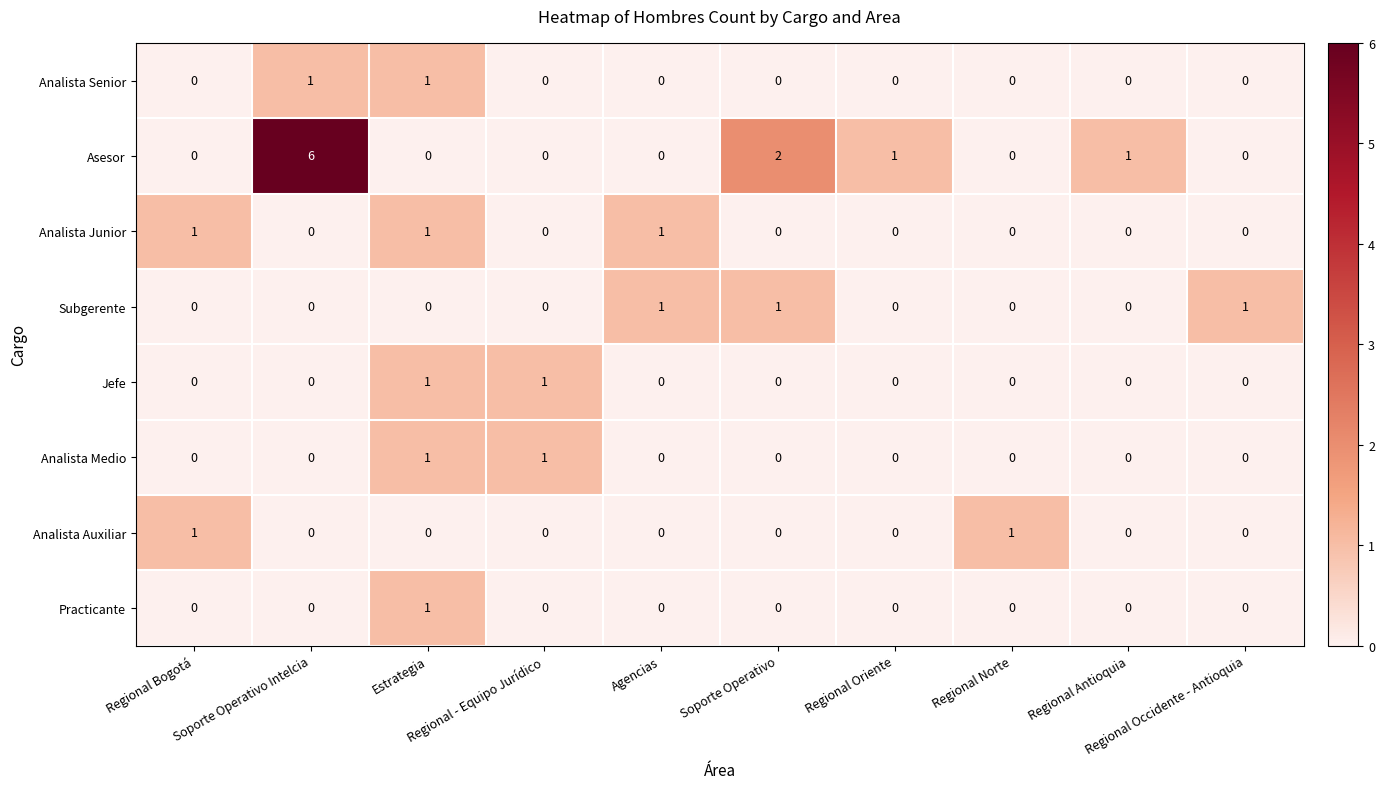

How many Analista Junior values are between 0 and 1?

10